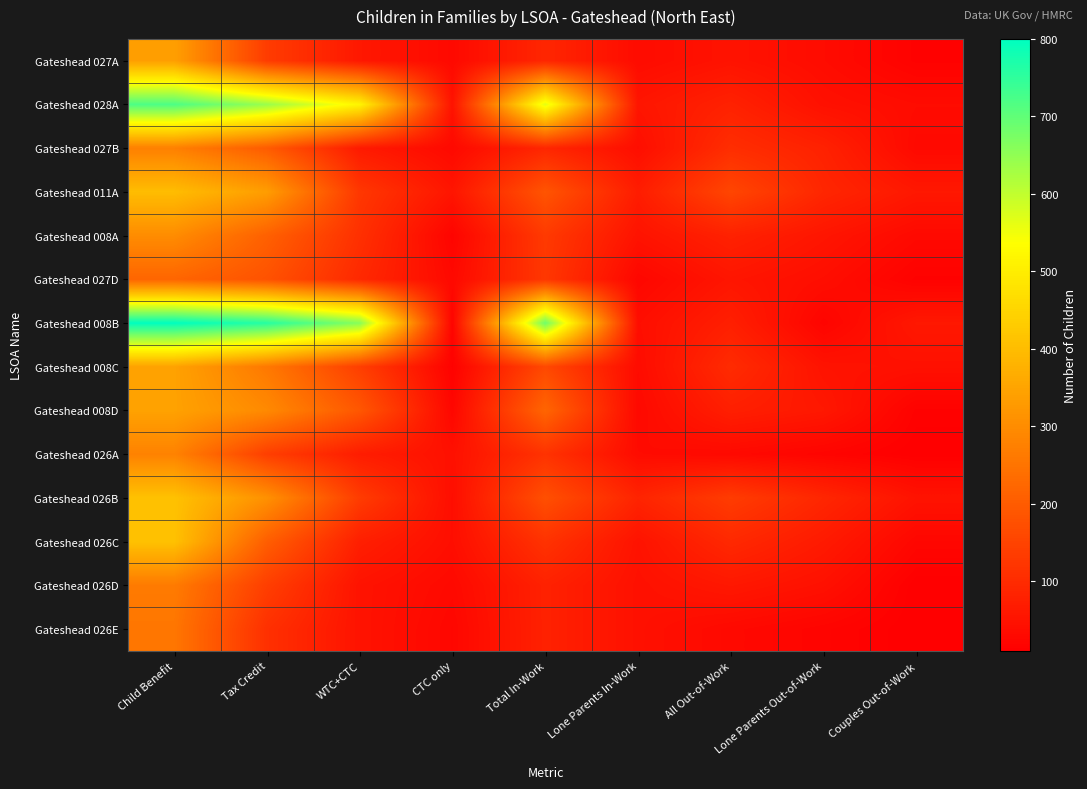

What is the total value across all series at Couples Out-of-Work?

410